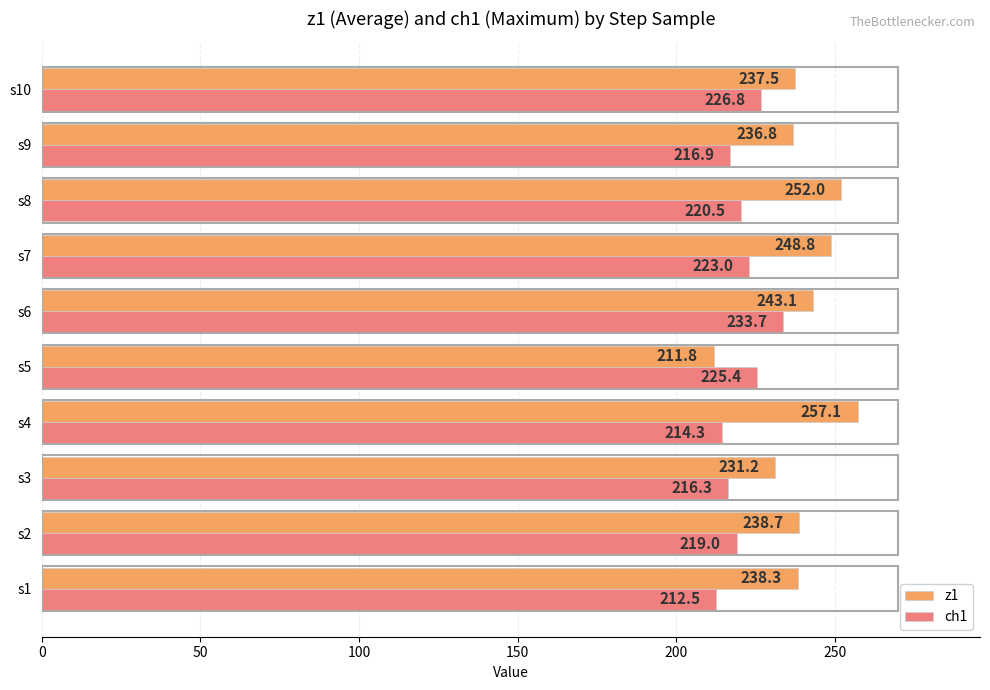

What is the maximum value shown in the chart?

257.1